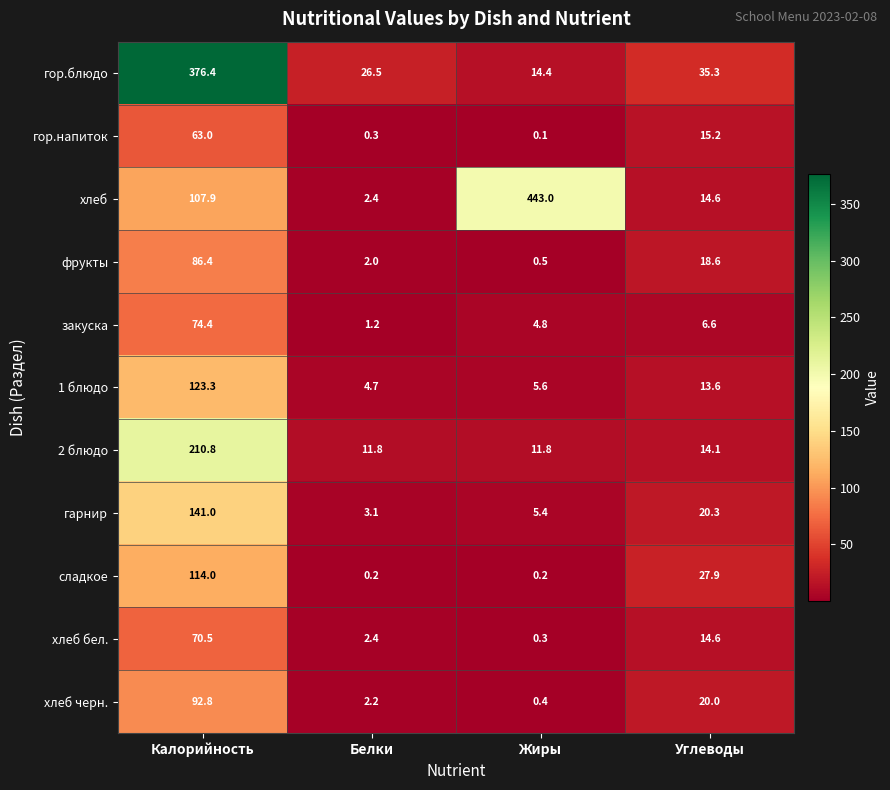

Rank the series by their maximum value, from highest to lowest.

хлеб, гор.блюдо, 2 блюдо, гарнир, 1 блюдо, сладкое, хлеб черн., фрукты, закуска, хлеб бел., гор.напиток